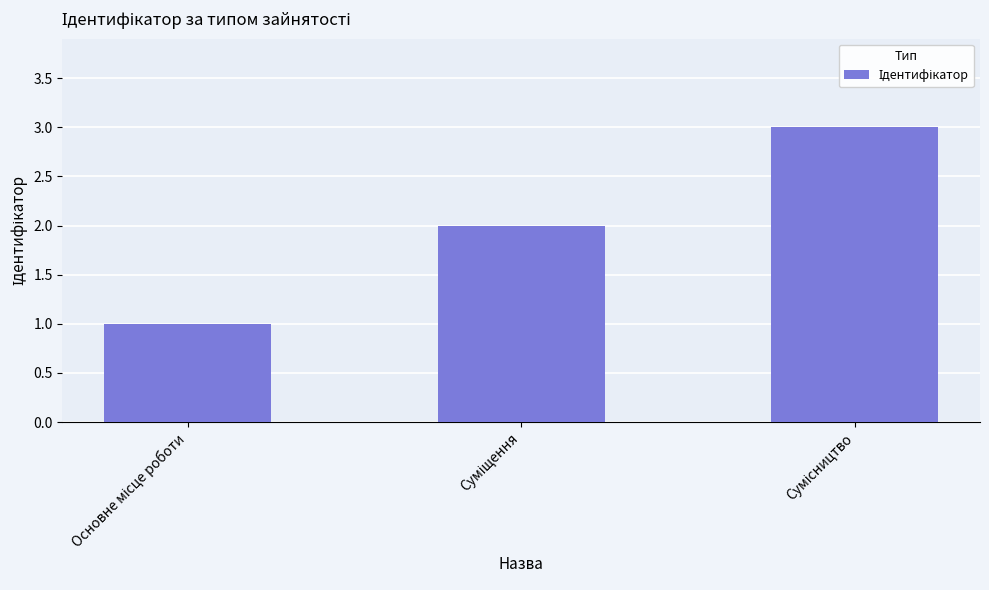

What is the greatest value displayed?

3